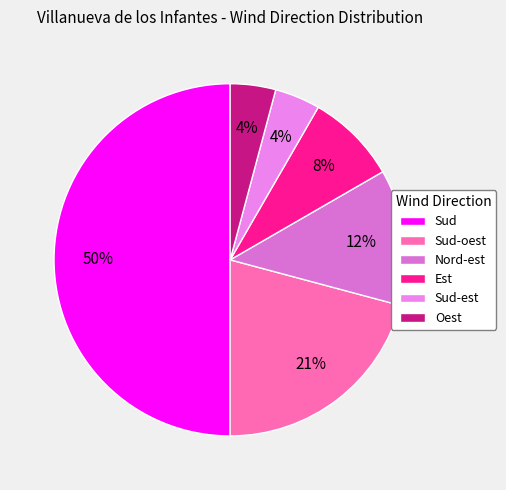

To the nearest percent, what is the average slice percentage?

17%